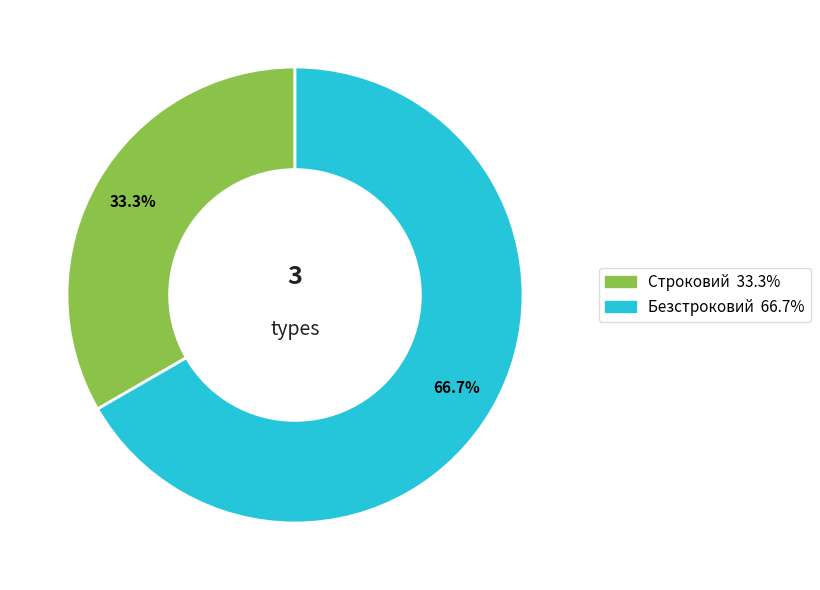

The Строковий slice represents 33% of the pie. True or false?

True